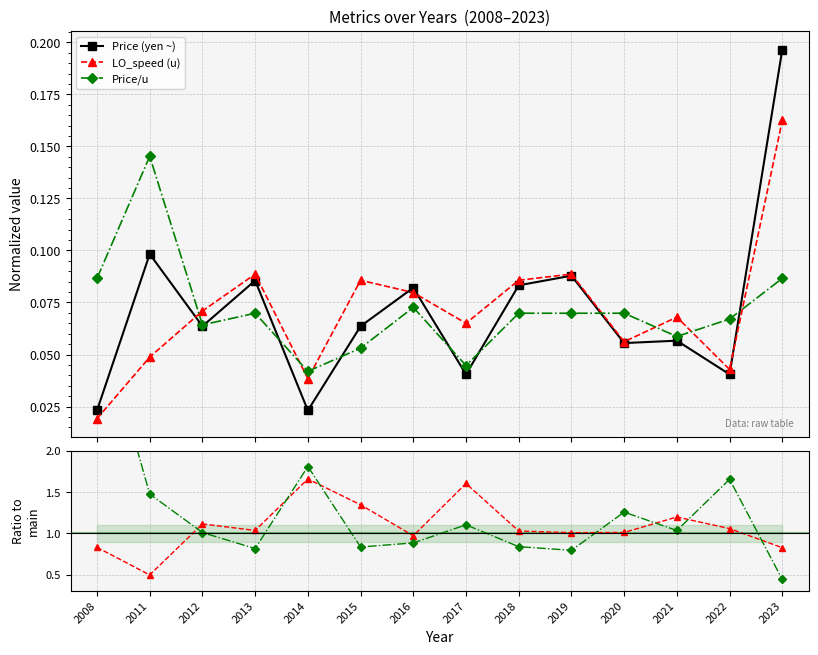

What is the maximum value shown in the chart?

3.7